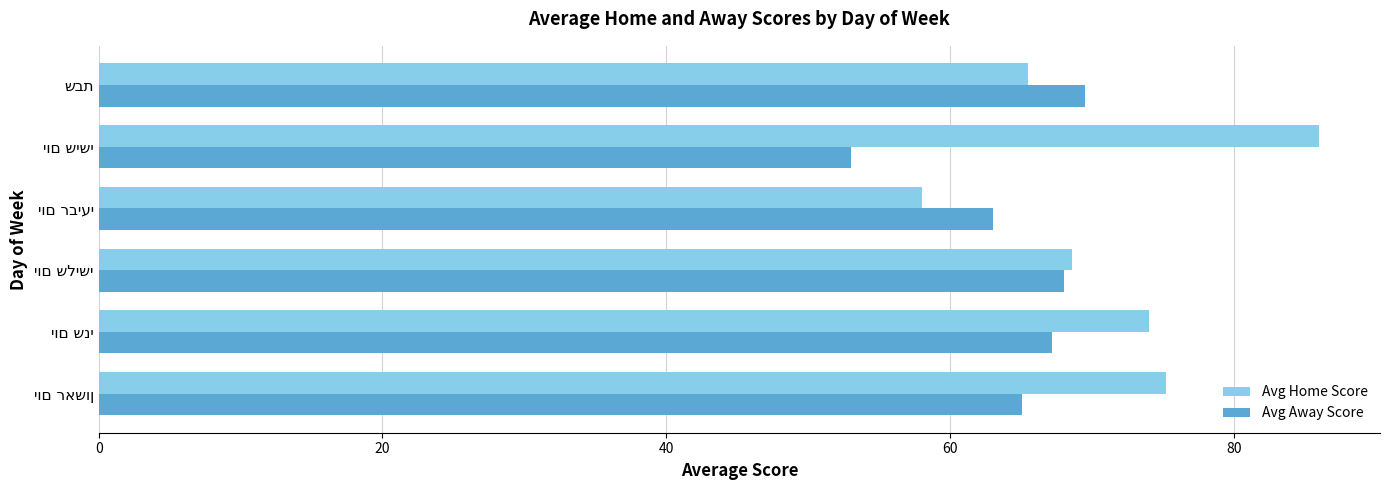

Which series has the largest total across all categories?

Avg Home Score